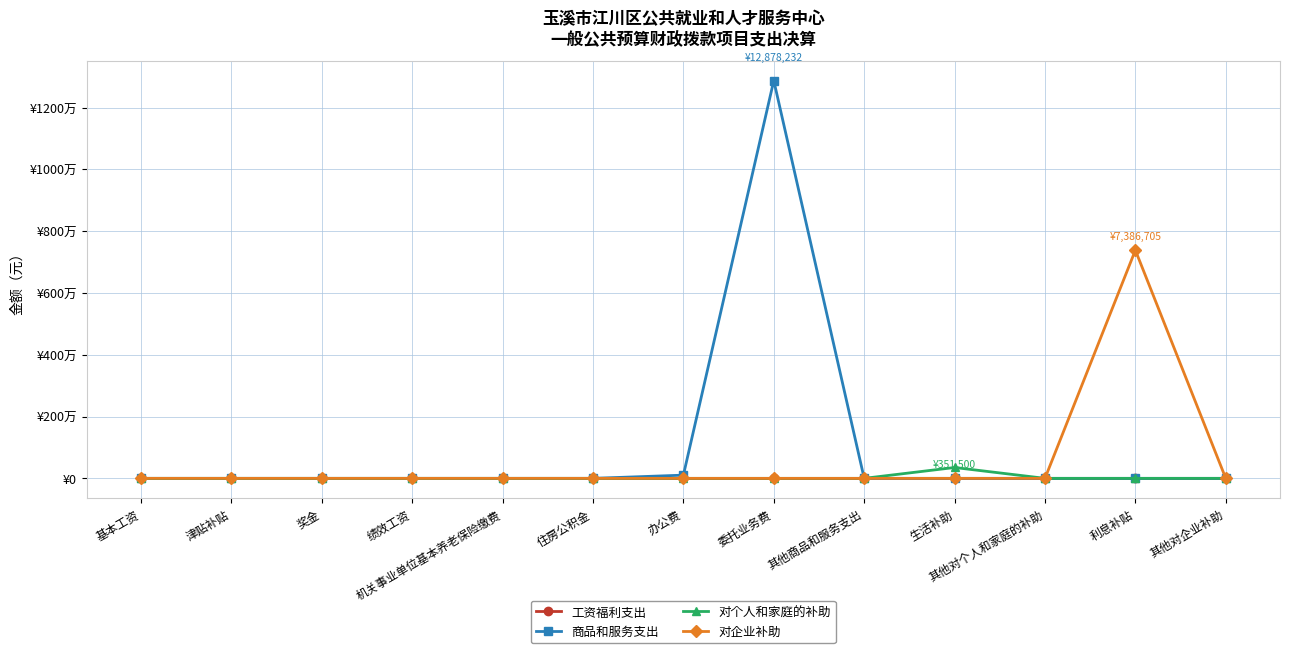

List the series in order of their peak value, lowest first.

工资福利支出, 对个人和家庭的补助, 对企业补助, 商品和服务支出